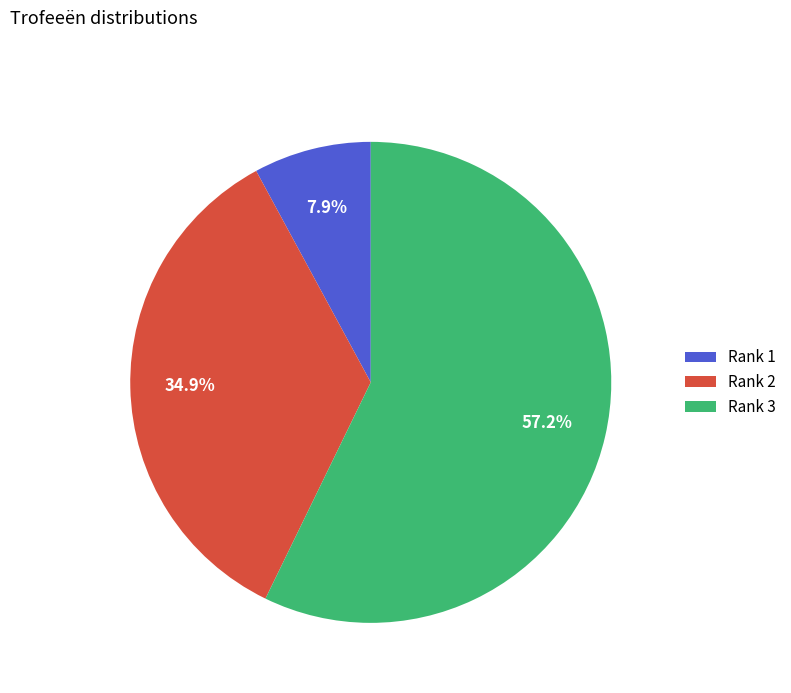

Which category has the smallest portion of the pie?

Rank 1